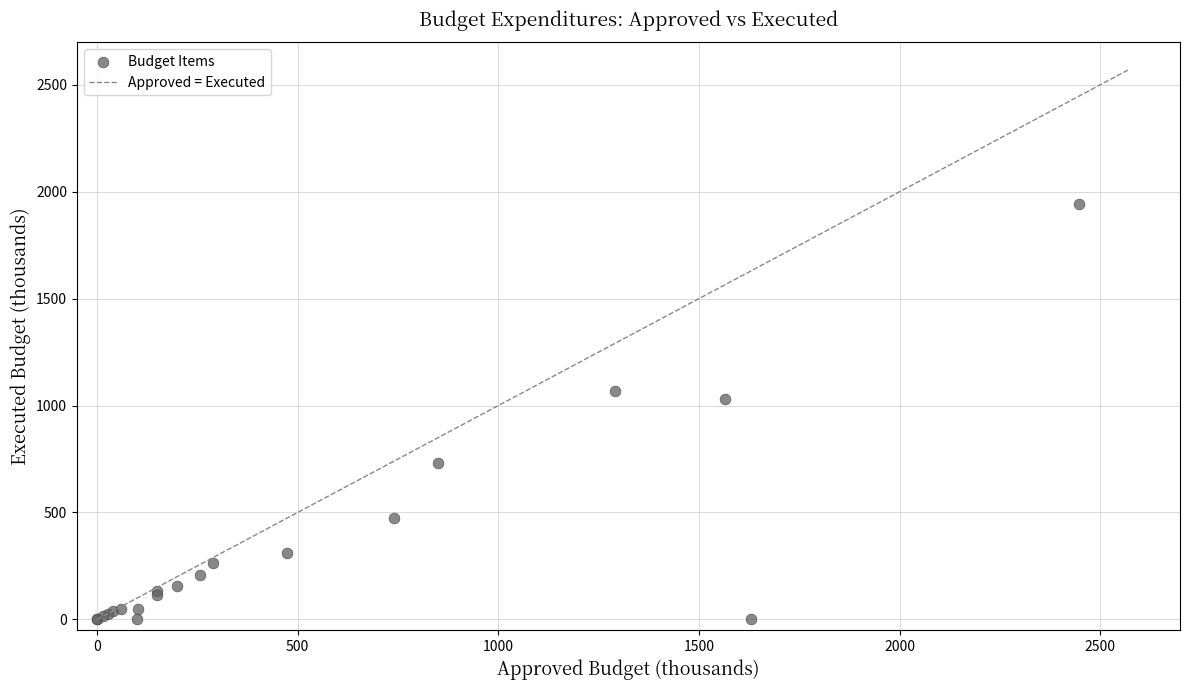

What Y value in the scatter plot is closest to 970?

1030.5